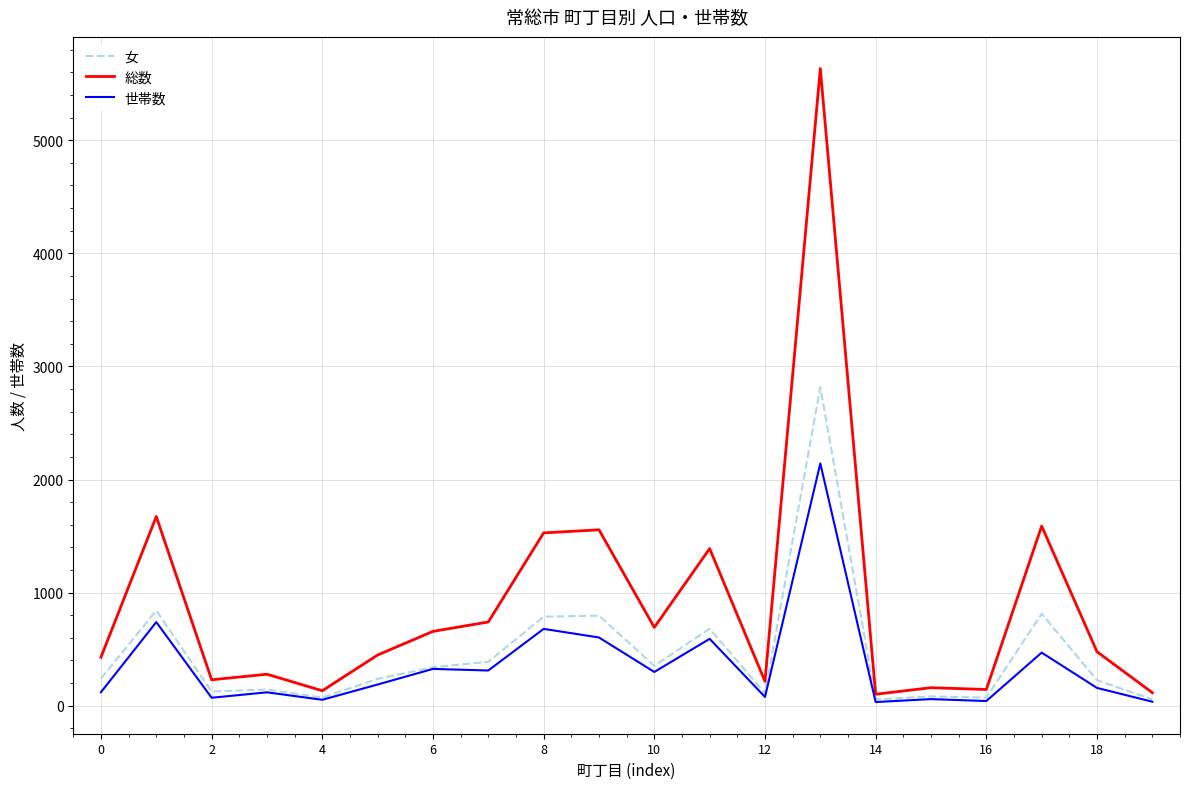

What is the highest value of the 女 series?

2816